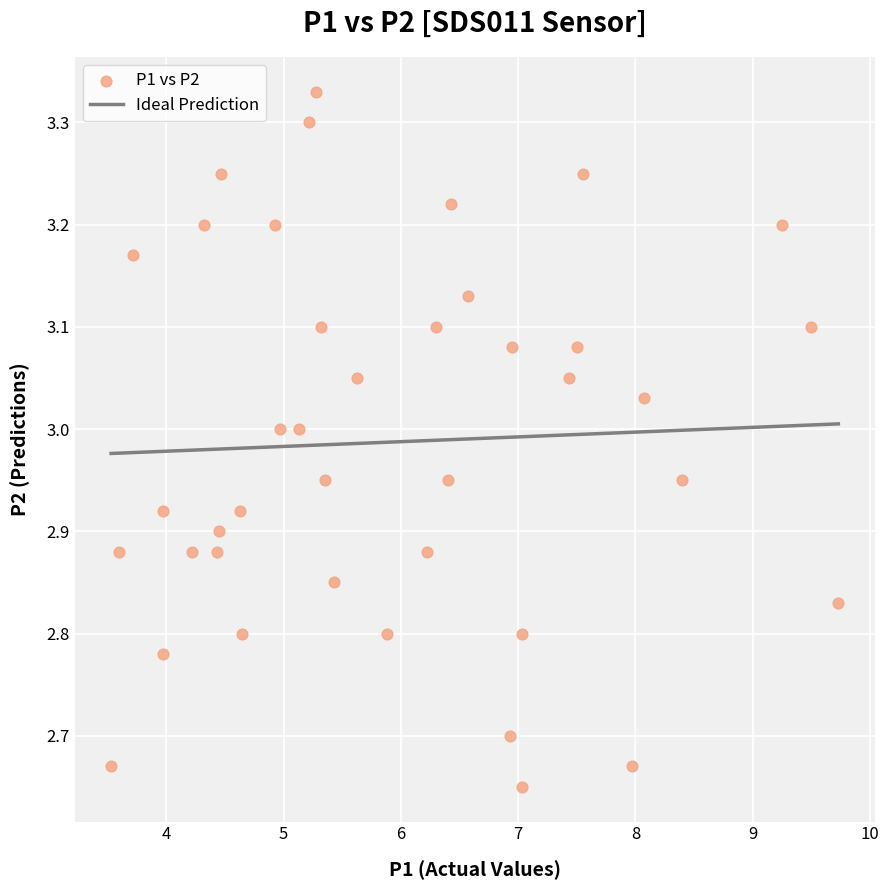

What is the range of X values (max minus min)?

6.2